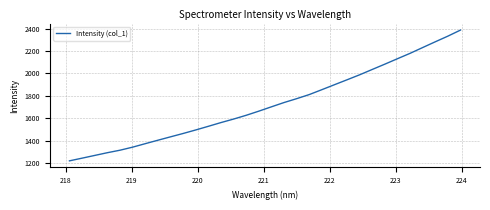

What is the greatest value displayed?

2385.9